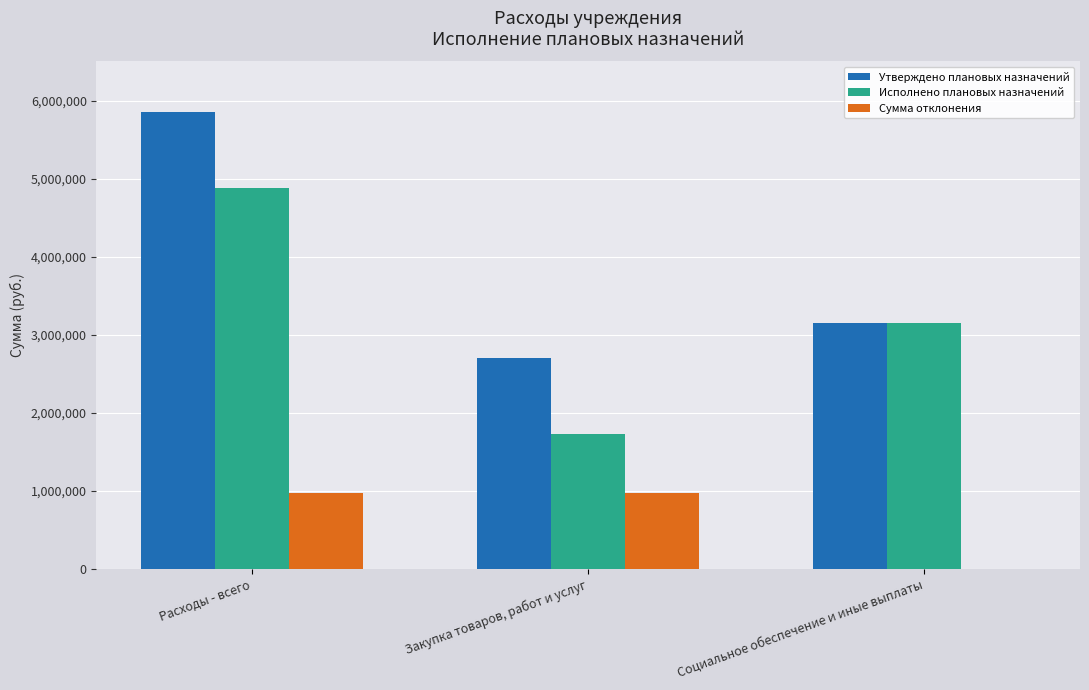

Which series has the largest total across all categories?

Утверждено плановых назначений